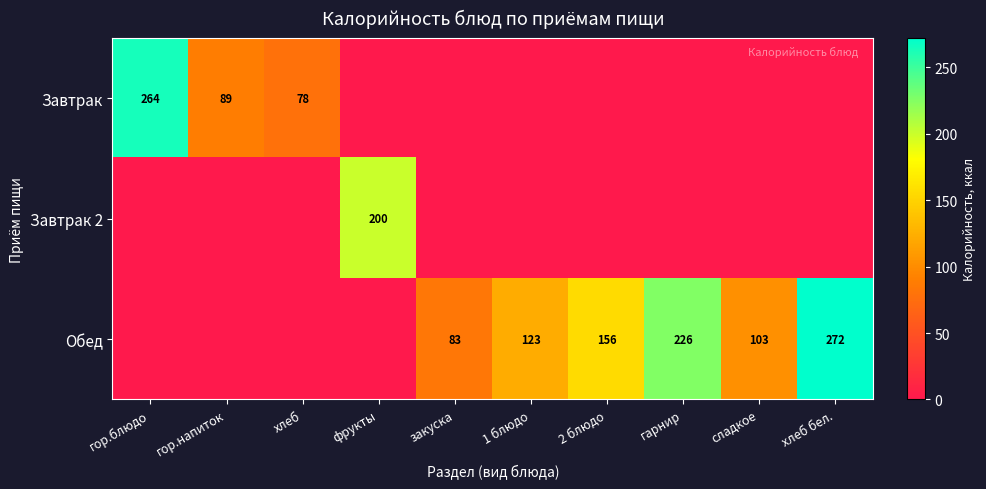

Is it true that Обед equals 123 at 1 блюдо?

True